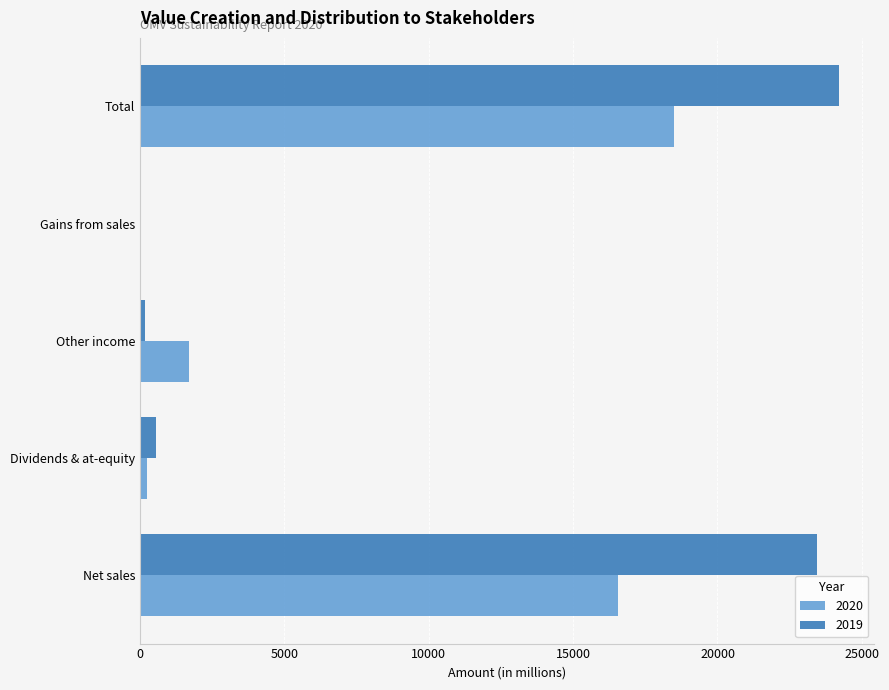

Between Net sales and Total, which series saw the biggest shift?

2020